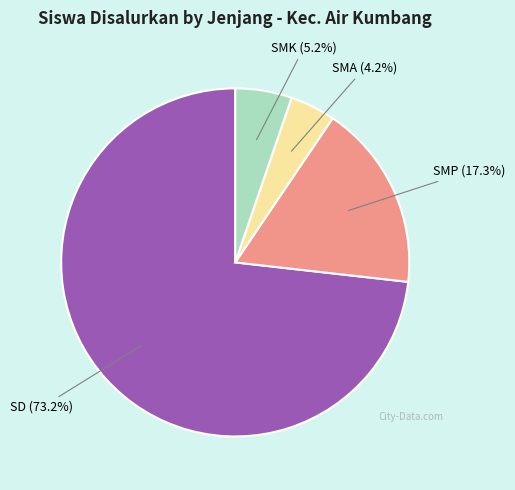

Is there any slice that represents more than half of the pie?

Yes